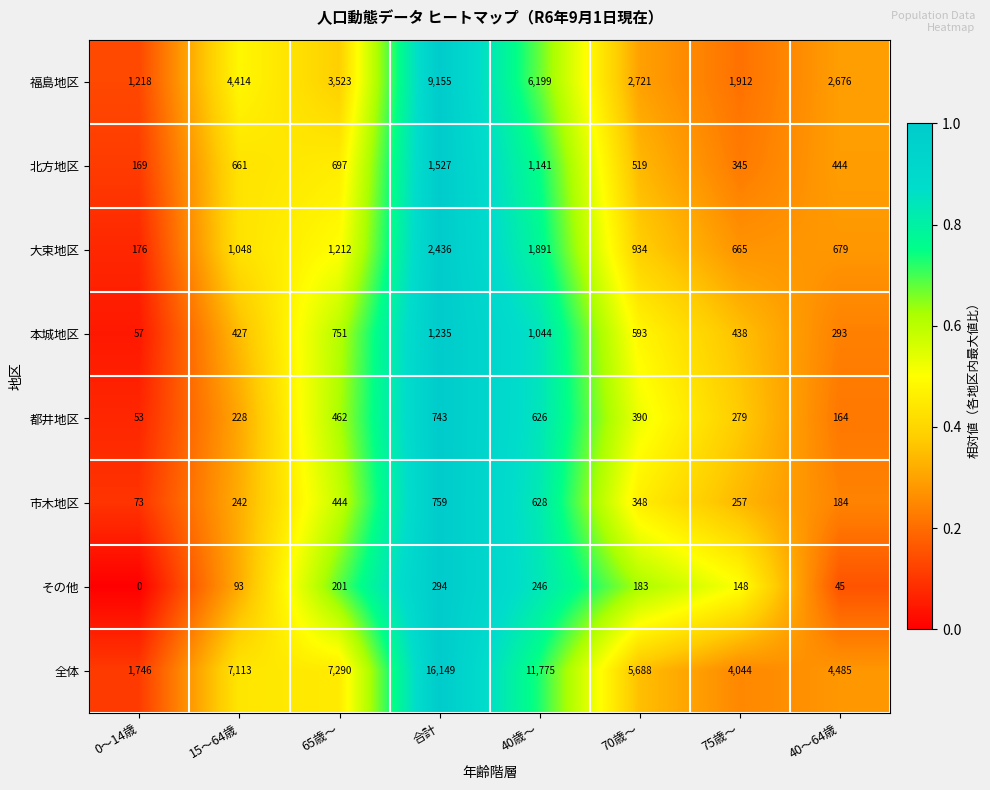

Is it true that その他 equals -173 at 0～14歳?

False